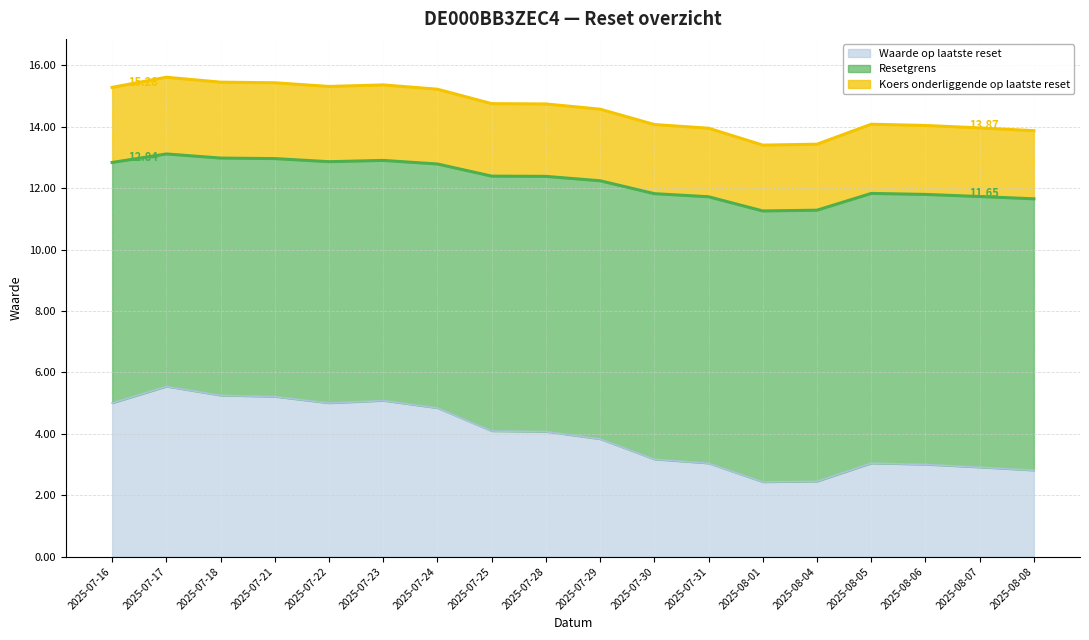

At 2025-07-17, list the series in order from largest to smallest.

Koers onderliggende op laatste reset, Resetgrens, Waarde op laatste reset